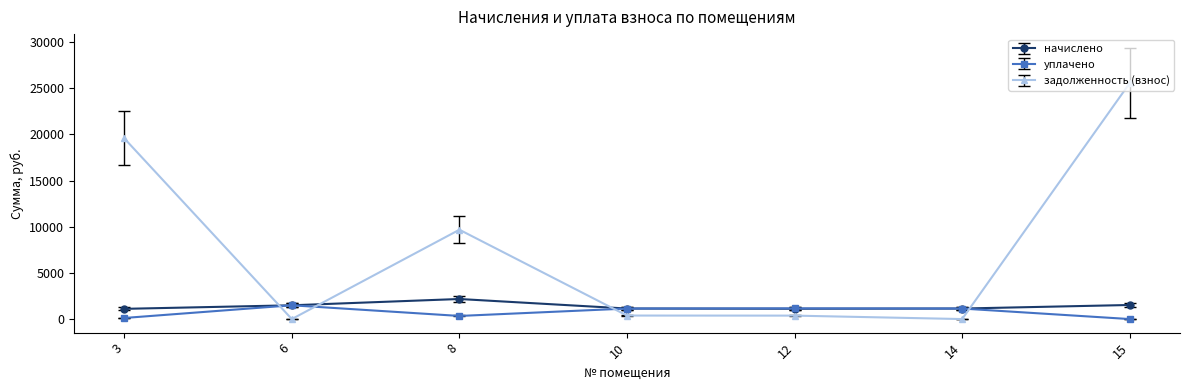

At which category is the sum across all series the highest?

15